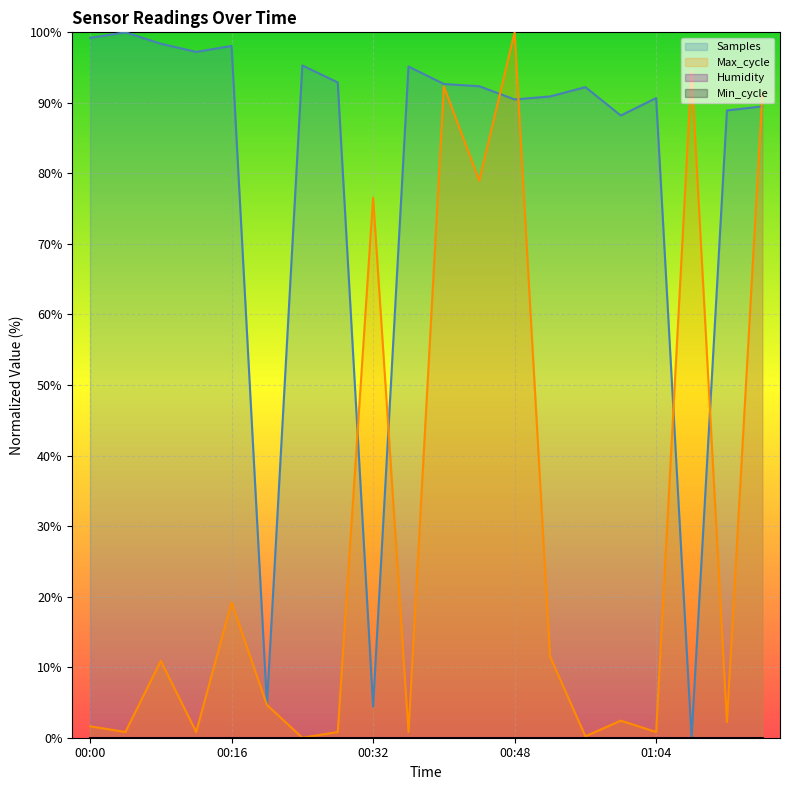

Between which two adjacent categories do Max_cycle and Samples first intersect?

00:28 and 00:32